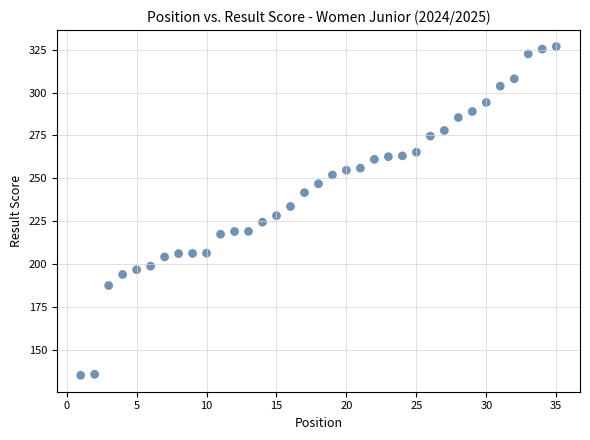

What is the range of Y values (max minus min)?

191.7